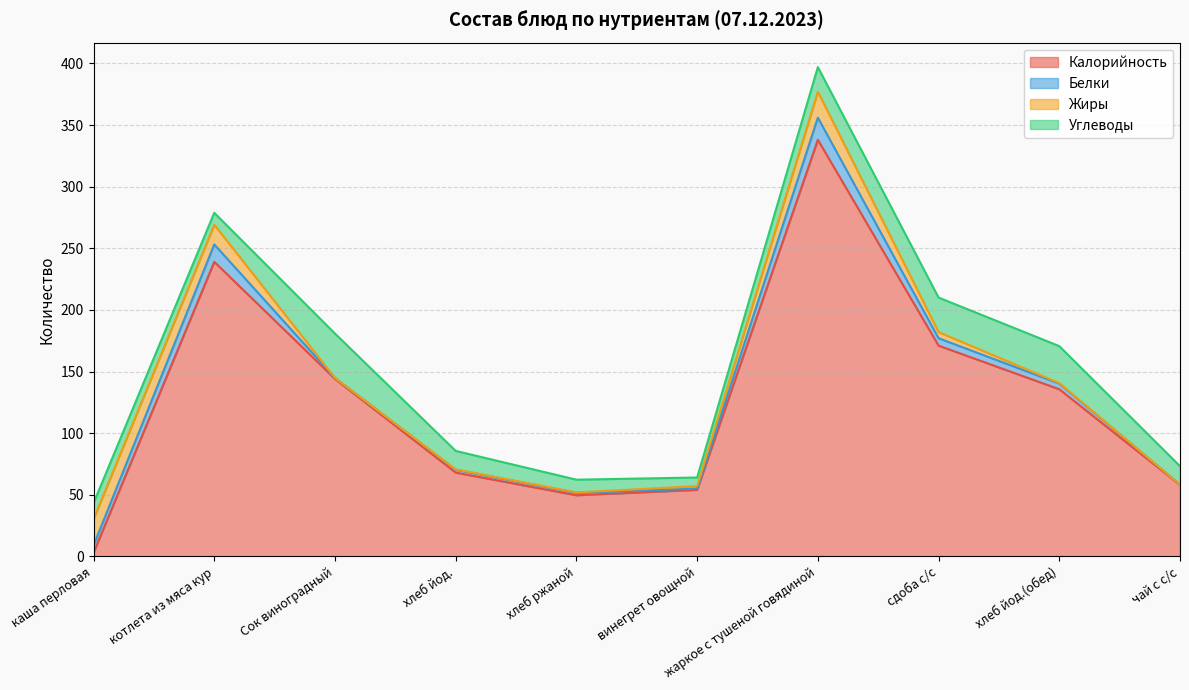

Between жаркое с тушеной говядиной and хлеб йод.(обед), which series saw the biggest shift?

Калорийность